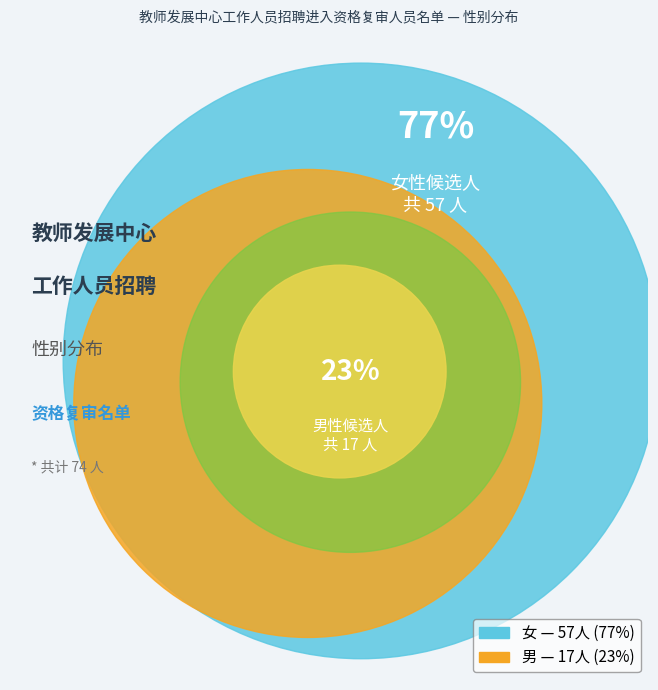

Between 男 and 女, which is larger?

女